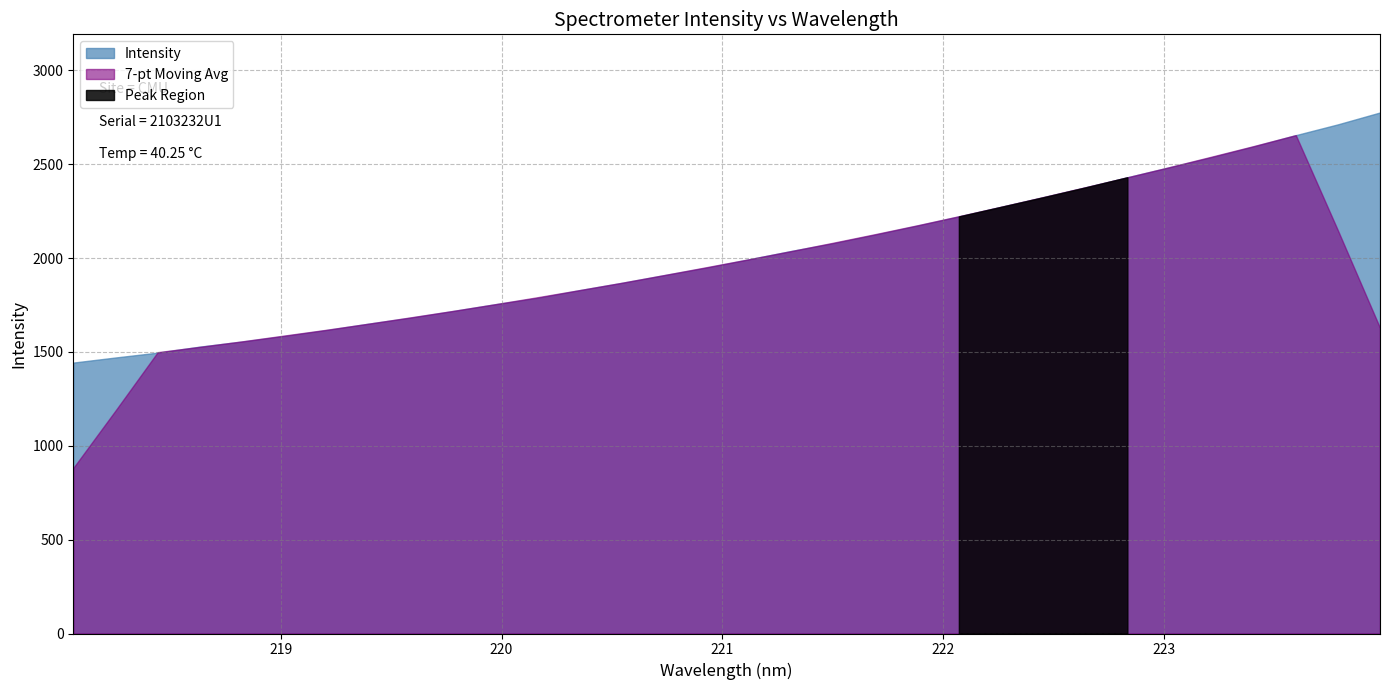

What is the ratio of the value at 221.6902 to the value at 221.3083?

1.0